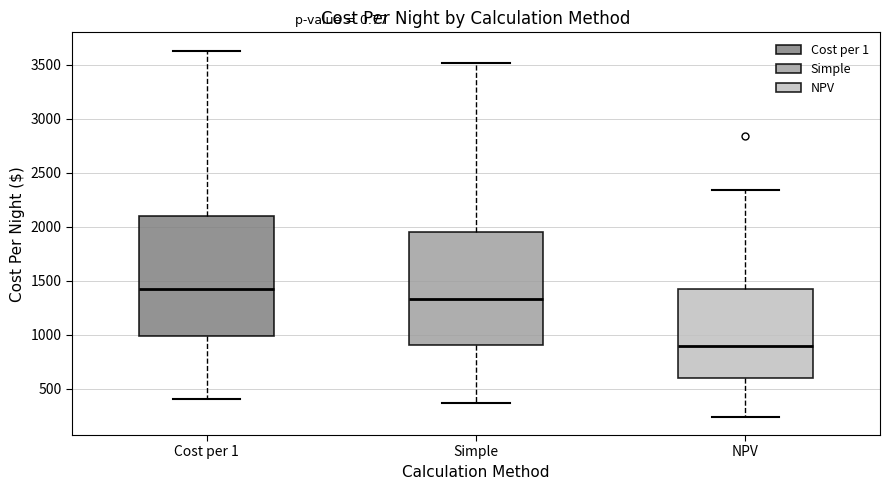

Which box has the lowest median line?

NPV